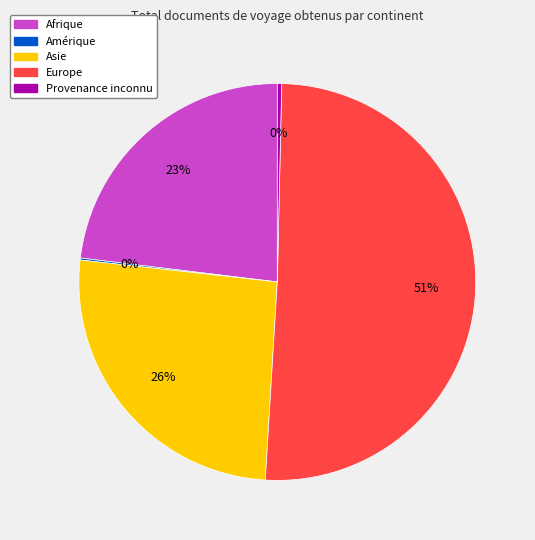

Is the sum of Asie and Provenance inconnu greater than half?

No